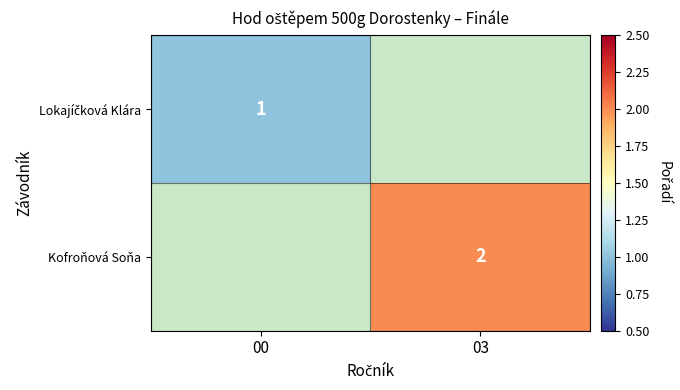

Which has a higher value, 03 or 00?

00